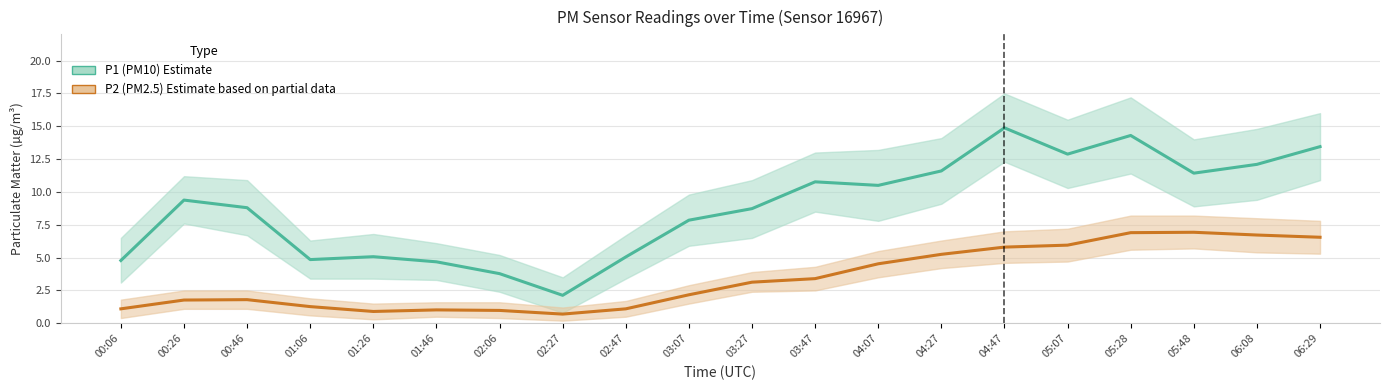

True or false: P2 (PM2.5) estimate and P1 (PM10) estimate cross at least once.

False